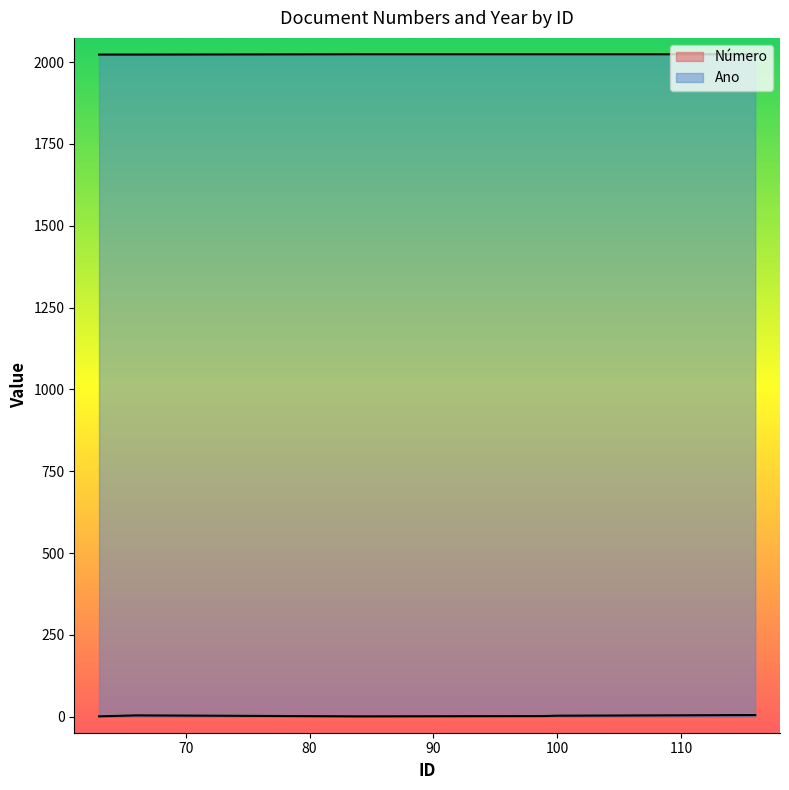

True or false: Ano has more than 1 interior local peaks.

False